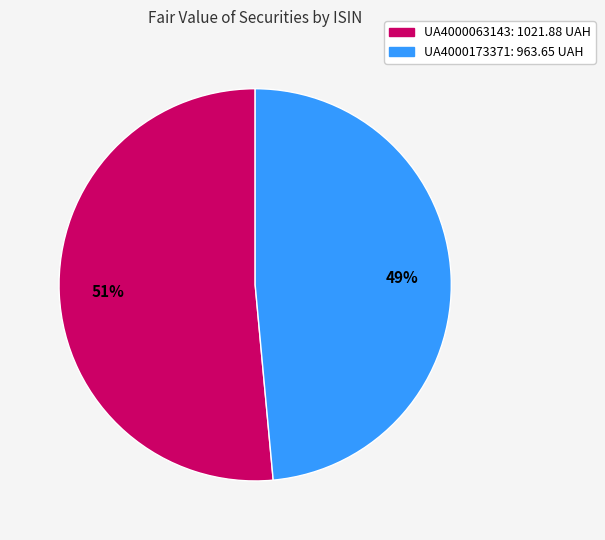

To the nearest percent, what portion does UA4000173371 represent?

49%